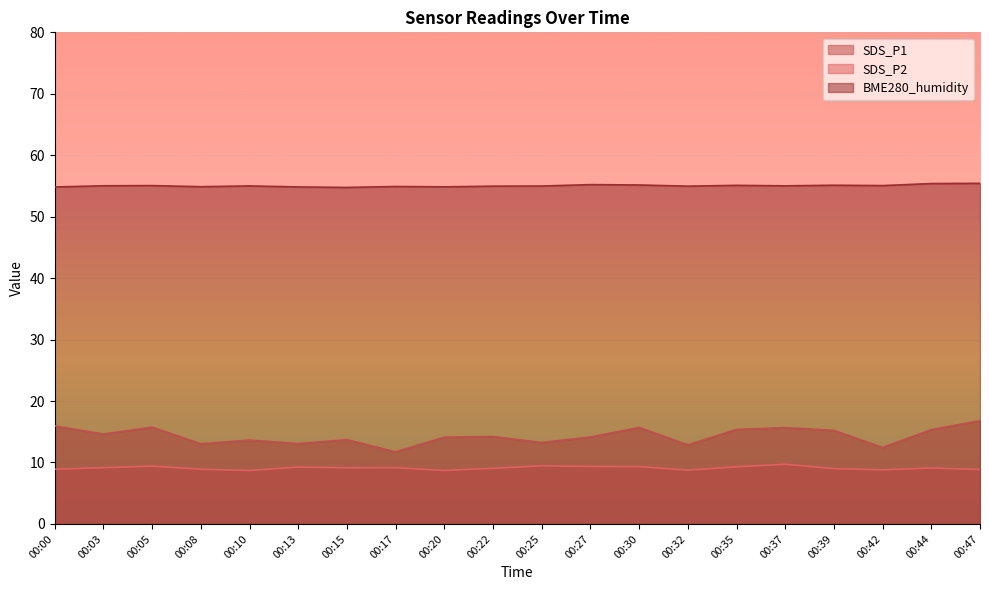

Reading right to left, list all the values displayed in this chart.

SDS_P1: 00:47=16.8	00:44=15.3	00:42=12.4	00:39=15.2	00:37=15.7	00:35=15.4	00:32=12.9	00:30=15.7	00:27=14.2	00:25=13.2	00:22=14.2	00:20=14.1	00:17=11.7	00:15=13.7	00:13=13.1	00:10=13.7	00:08=13.1	00:05=15.8	00:03=14.6	00:00=15.9
SDS_P2: 00:47=8.8	00:44=9.1	00:42=8.8	00:39=9.0	00:37=9.7	00:35=9.3	00:32=8.8	00:30=9.3	00:27=9.3	00:25=9.4	00:22=9.1	00:20=8.7	00:17=9.2	00:15=9.1	00:13=9.2	00:10=8.7	00:08=8.9	00:05=9.4	00:03=9.2	00:00=8.9
BME280_humidity: 00:47=55.4	00:44=55.4	00:42=55.1	00:39=55.1	00:37=55.0	00:35=55.1	00:32=55.0	00:30=55.2	00:27=55.2	00:25=55.0	00:22=55.0	00:20=54.9	00:17=54.9	00:15=54.8	00:13=54.8	00:10=55.0	00:08=54.9	00:05=55.1	00:03=55.0	00:00=54.8